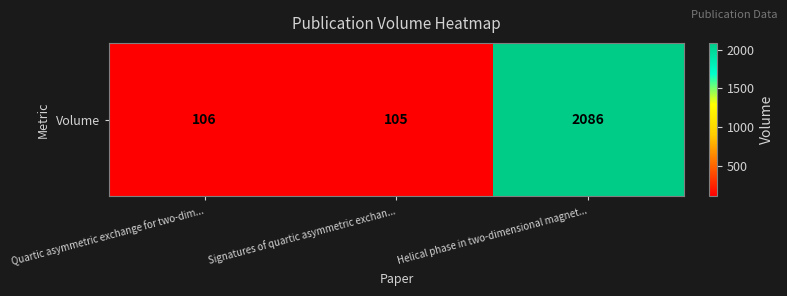

Count the number of values greater than 106.

1